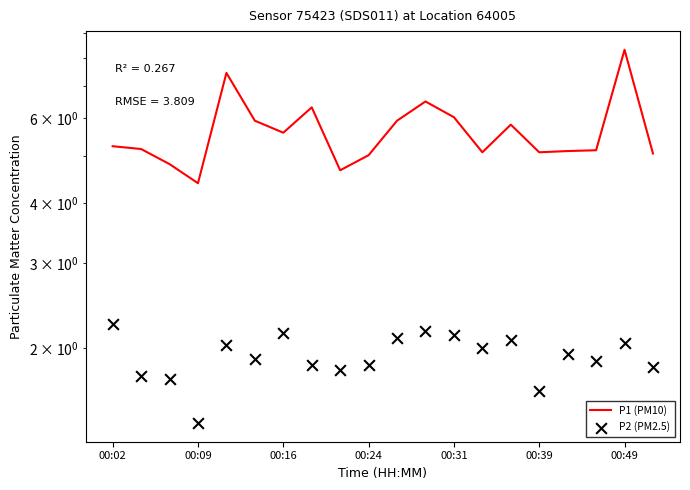

What are all the series names shown in the legend?

P1 (PM10), P2 (PM2.5)